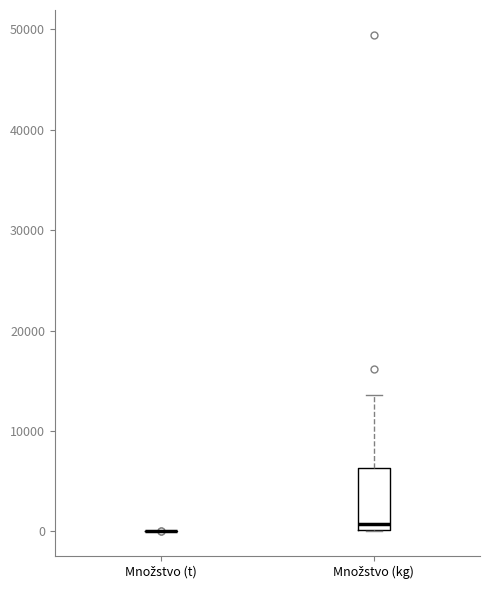

Reading left to right, read every box against the y-axis: the position of its median line, the range the box covers, and the ends of its whiskers. The values are not printed on the chart, so give them approximately, as read against the axis.

Množstvo (t): box collapsed to a line at 0, whiskers 0 to 0
Množstvo (kg): median 1000, box 0 to 6000, whiskers 0 to 14000